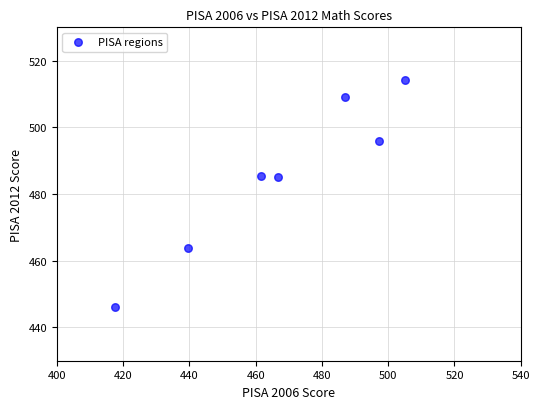

What is the range of Y values (max minus min)?

68.0